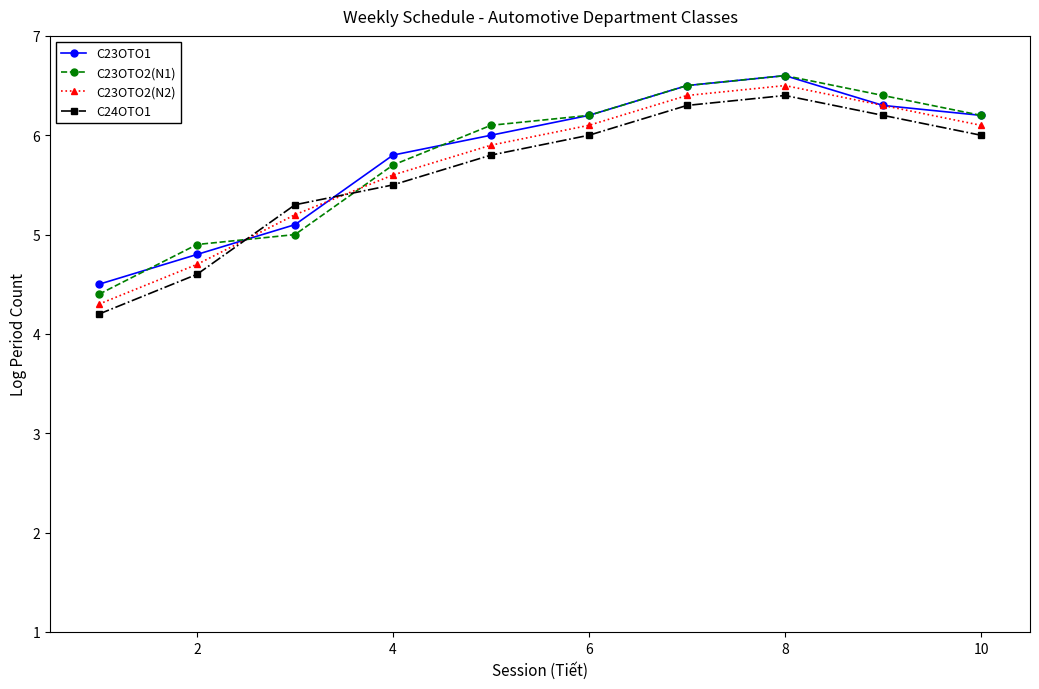

True or false: C23OTO1 has more than 0 interior local peaks.

True